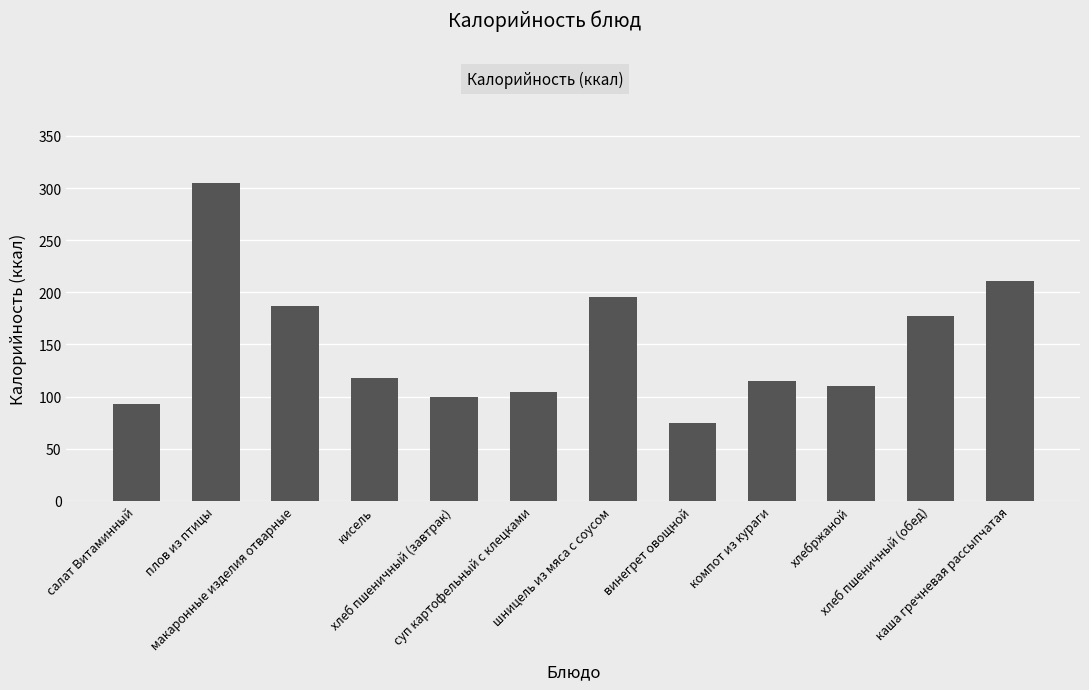

How many categories are shown in the chart?

12